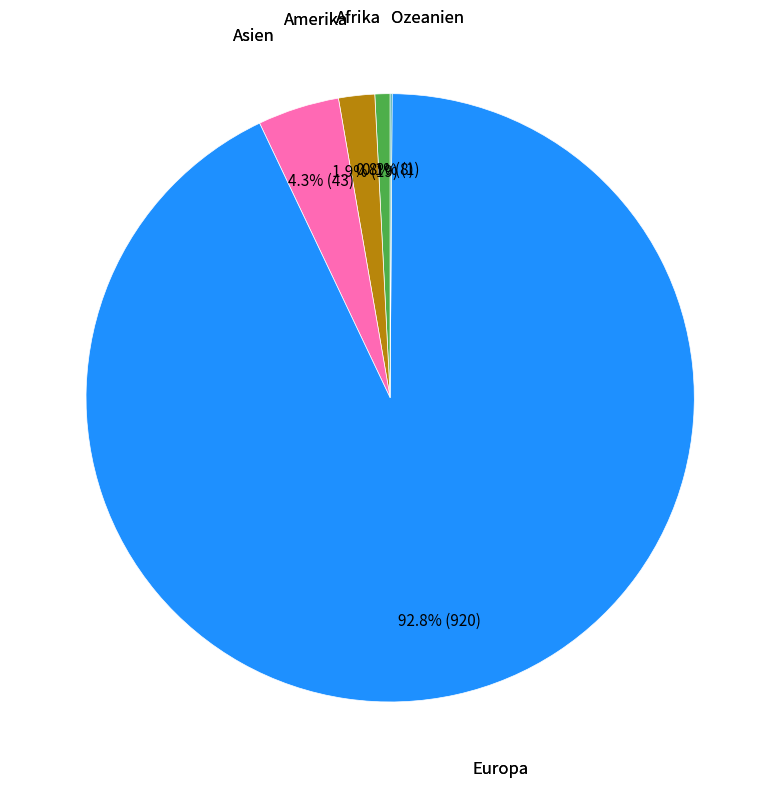

Is there a majority slice in this chart?

Yes